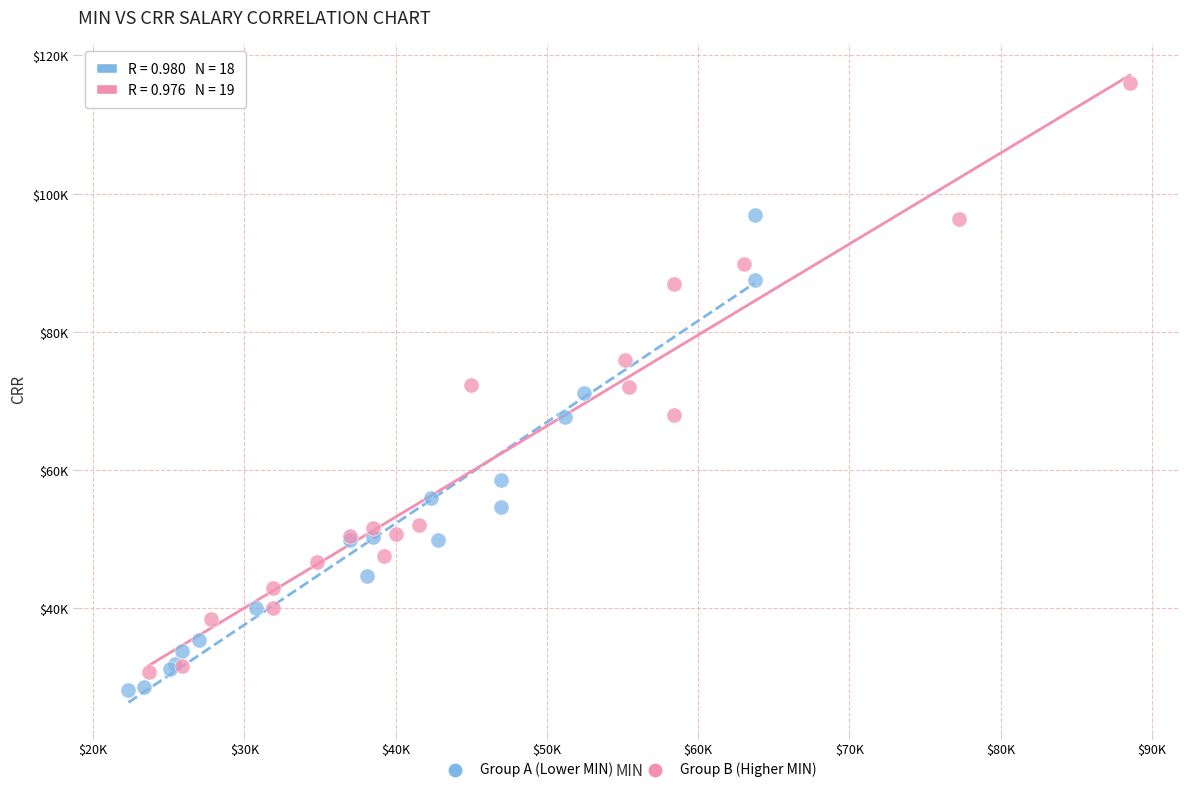

What are all the series names shown in the legend?

Group A (Lower MIN), Group B (Higher MIN)